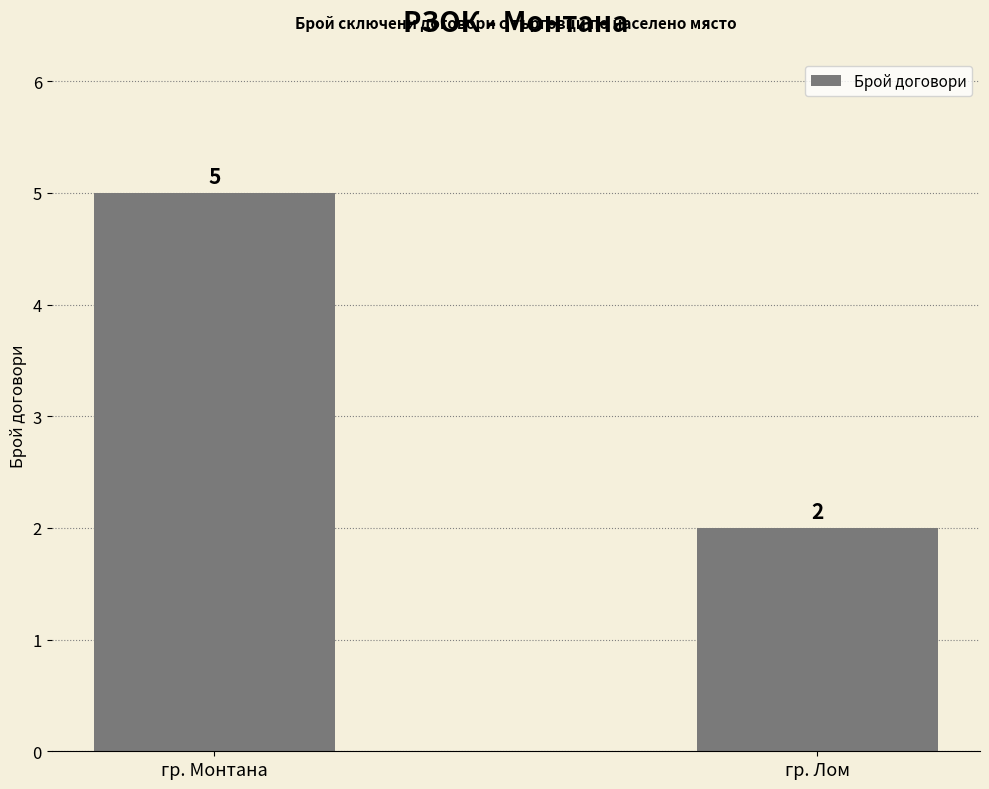

What is the difference between the values at гр. Монтана and гр. Лом?

3